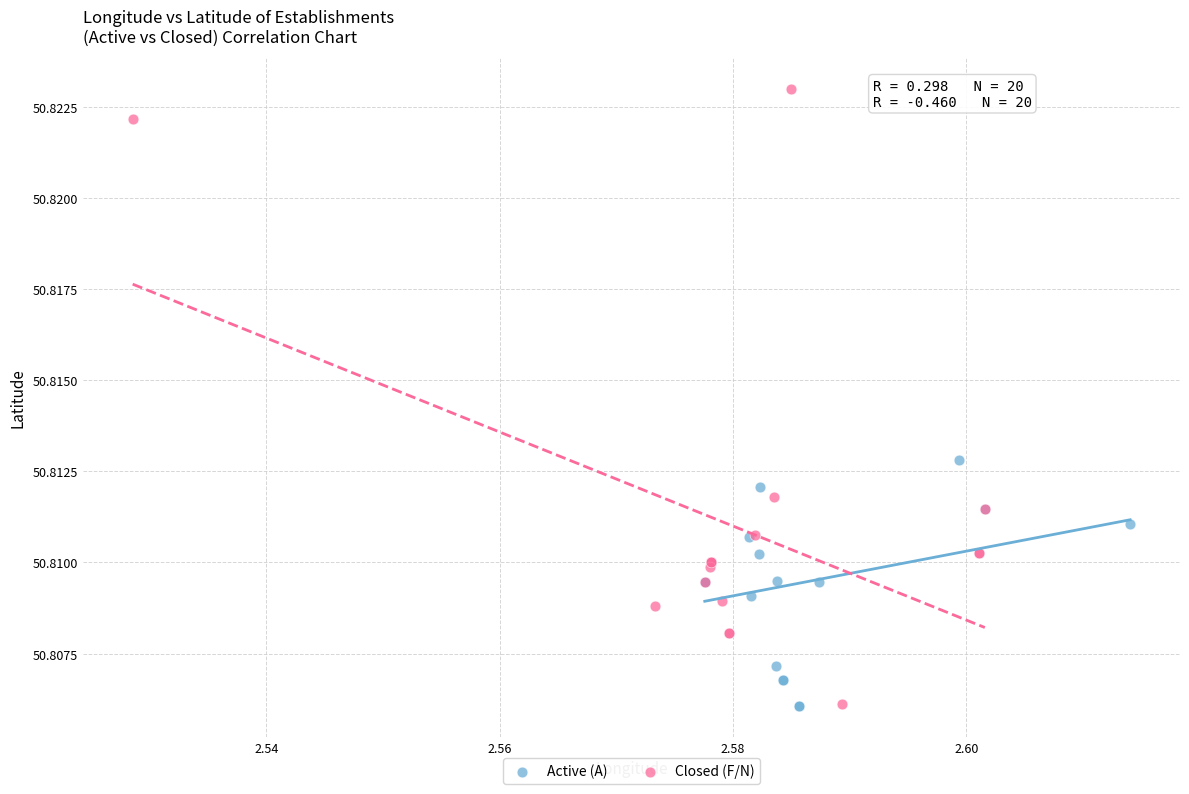

Which series contains the highest Y value?

Closed (F/N)